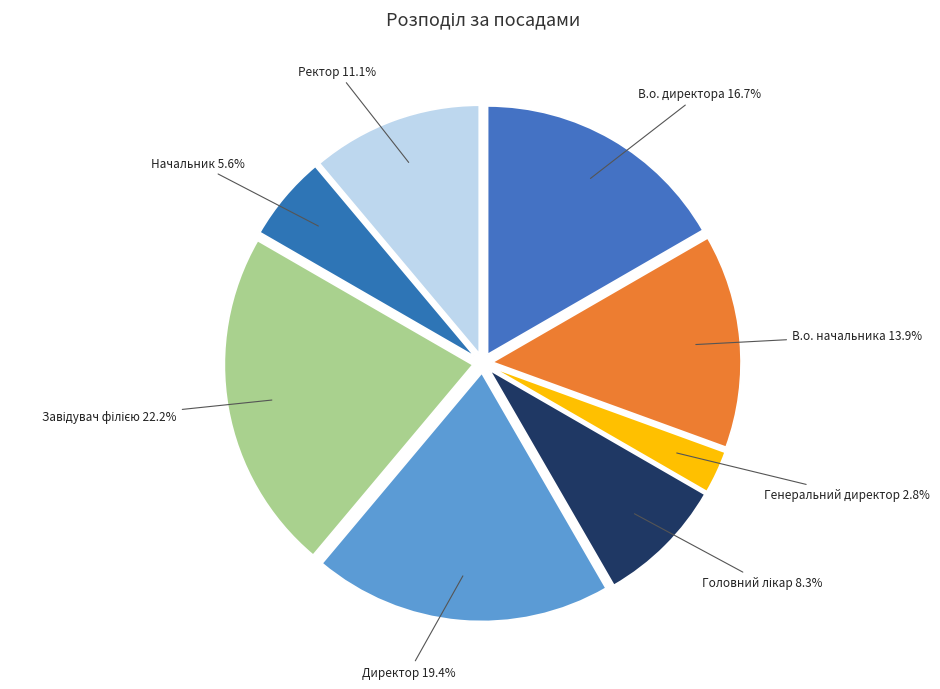

Does Ректор account for over 50% of the chart?

No